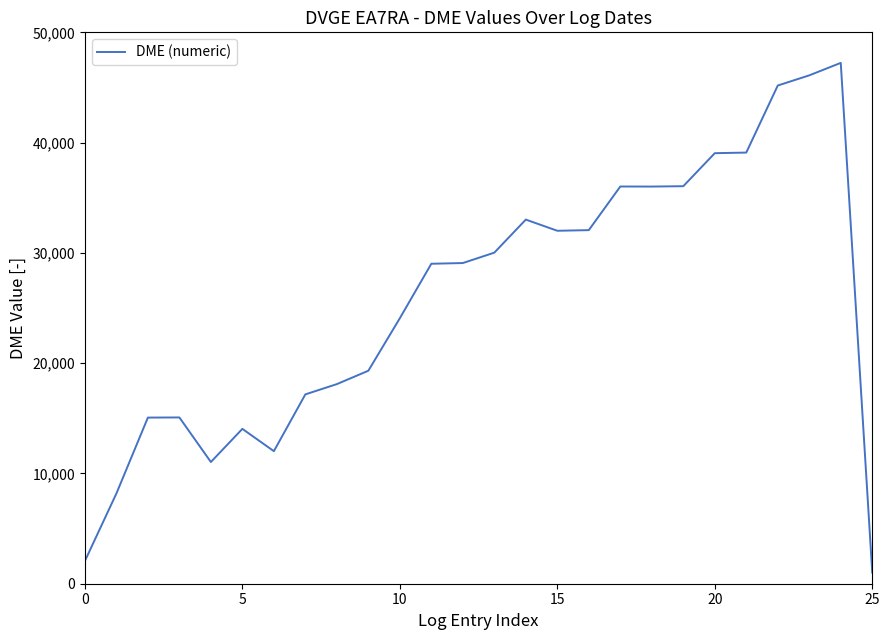

What is the difference between the maximum and minimum values?

46220